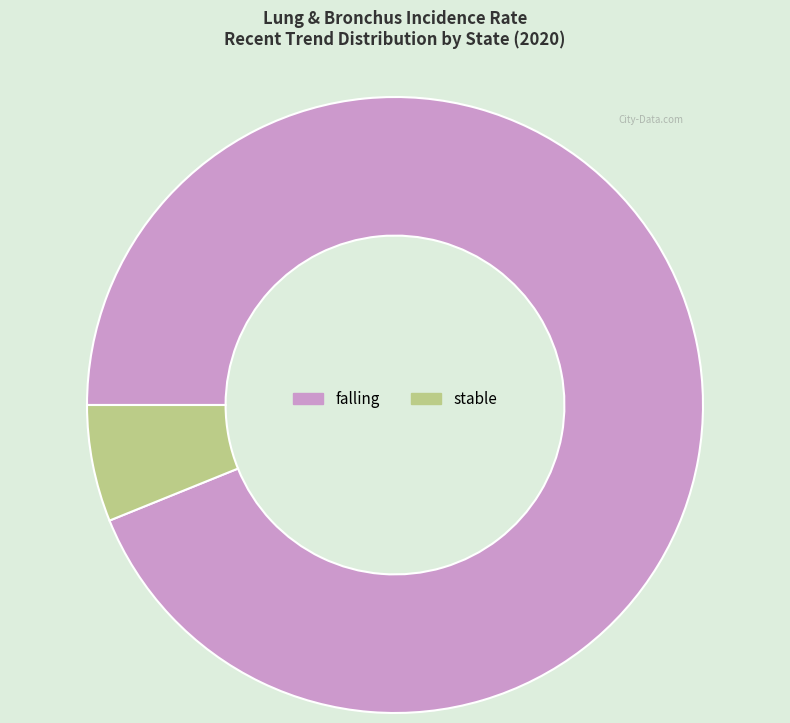

Which category accounts for the majority?

falling